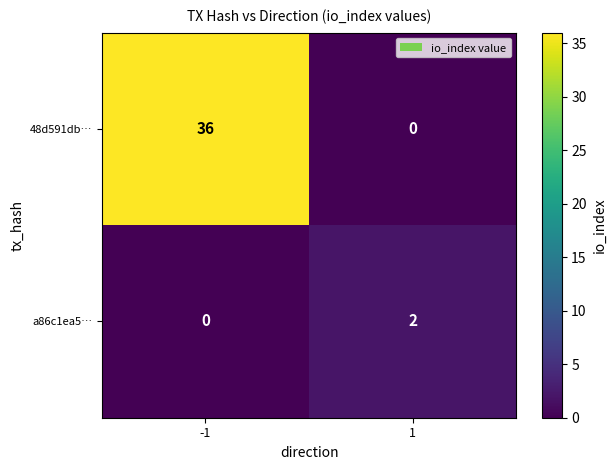

At how many categories does at least one series exceed 27?

1